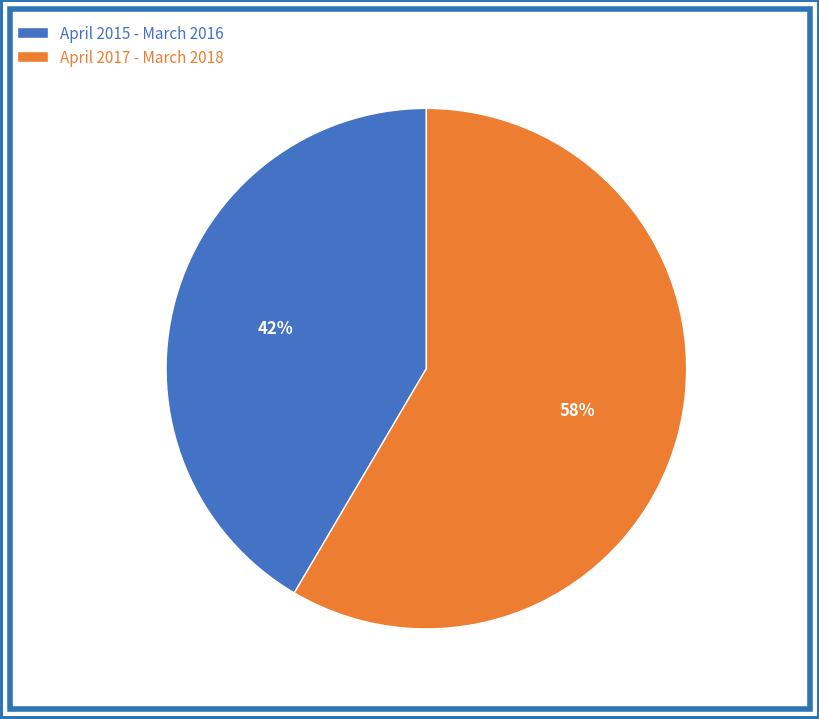

How many segments does this pie chart have?

2